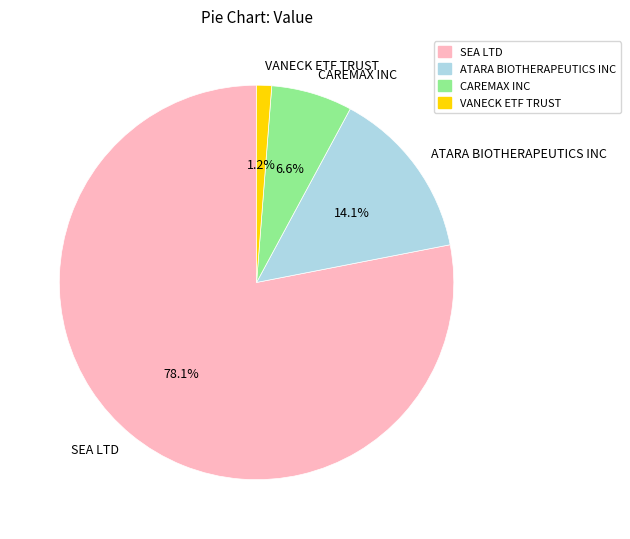

How many slices are in this pie chart?

4